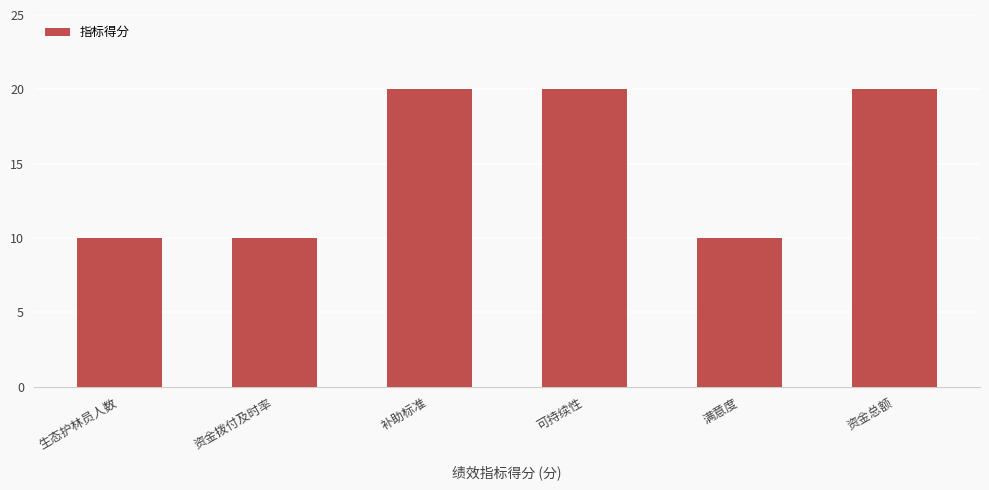

How many data points are less than 20?

3